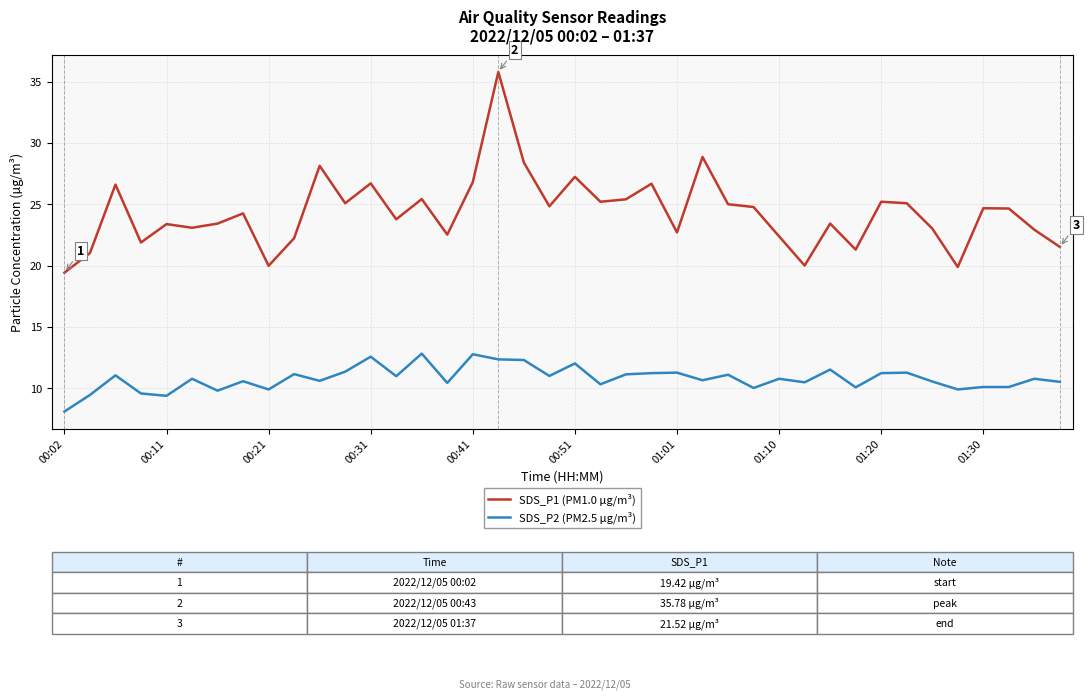

Which series has the largest total across all categories?

SDS_P1 (PM1.0 µg/m³)